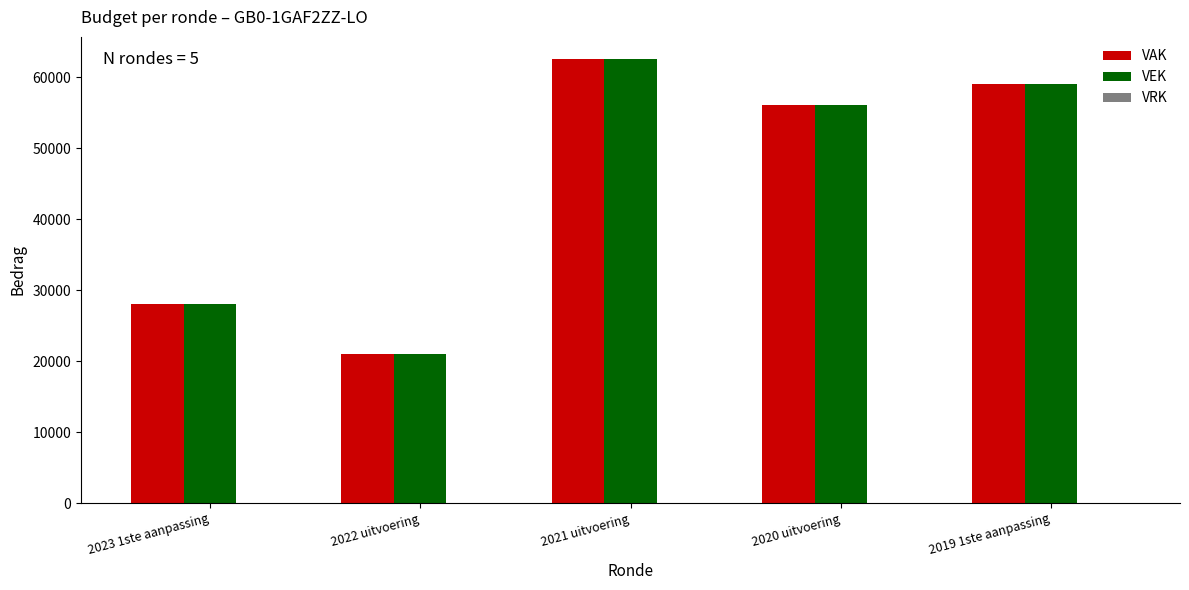

Read the VEK value at 2020 uitvoering.

56104